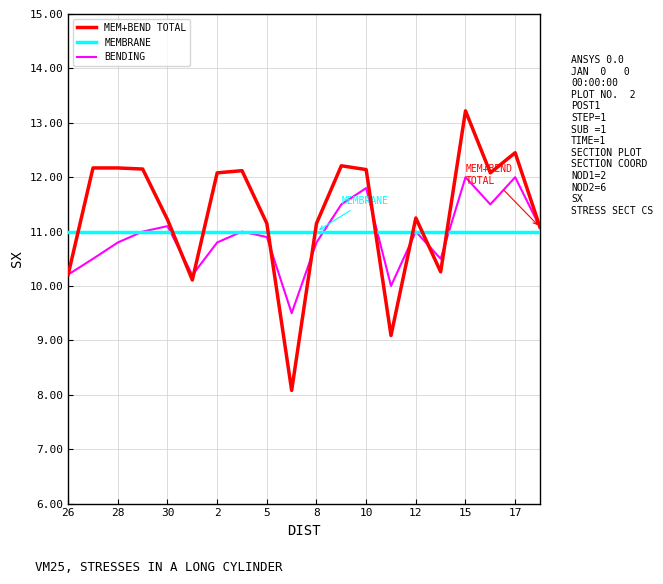

How many lines are shown in the chart?

3